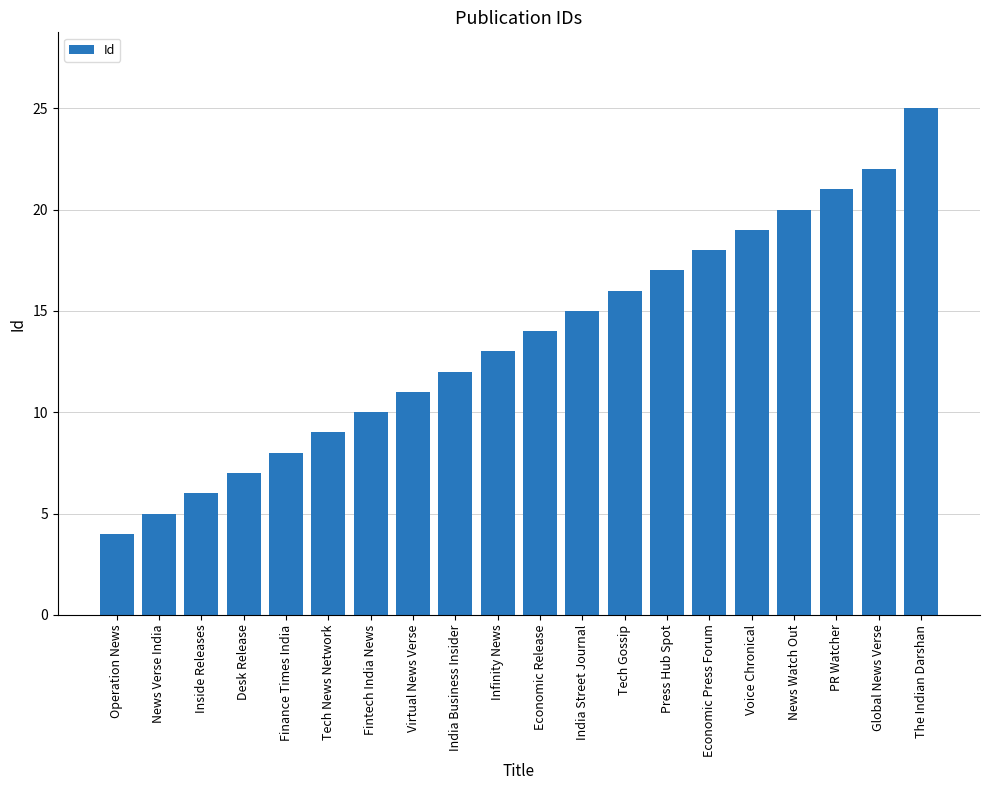

Reading left to right, what are all the values shown in this chart?

4	5	6	7	8	9	10	11	12	13	14	15	16	17	18	19	20	21	22	25